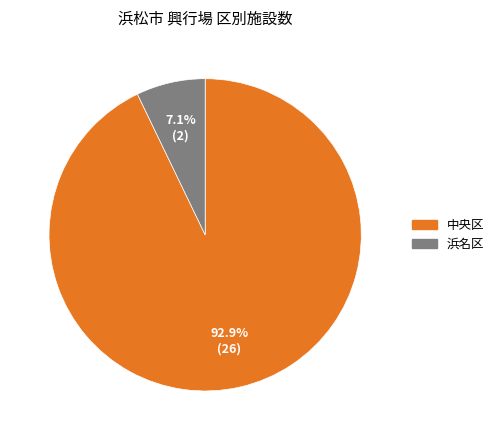

To the nearest percent, what is the average slice percentage?

50%